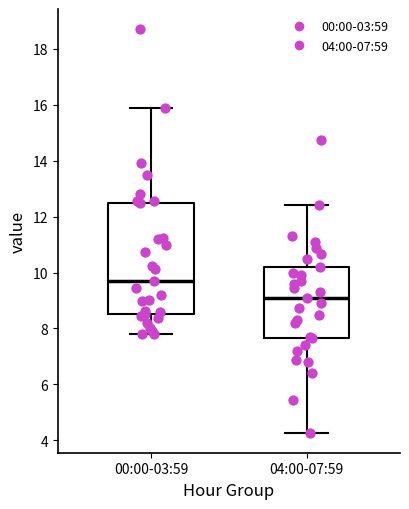

Reading left to right, transcribe this box plot: for each box, give where its median line is, the range the box spans, and where its two whiskers end, as read against the y-axis. The values are not printed on the chart, so give them approximately, as read against the axis.

00:00-03:59: median 9.8, box 8.6 to 12.6, whiskers 7.8 to 15.8
04:00-07:59: median 9.2, box 7.6 to 10.2, whiskers 4.2 to 12.4